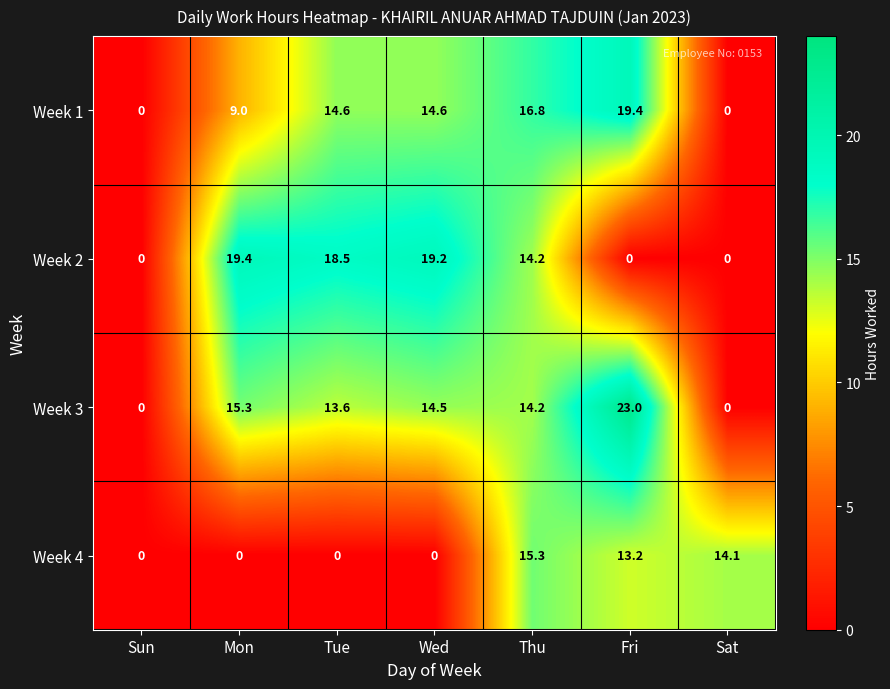

What is the sum of all Week 3 values?

80.6